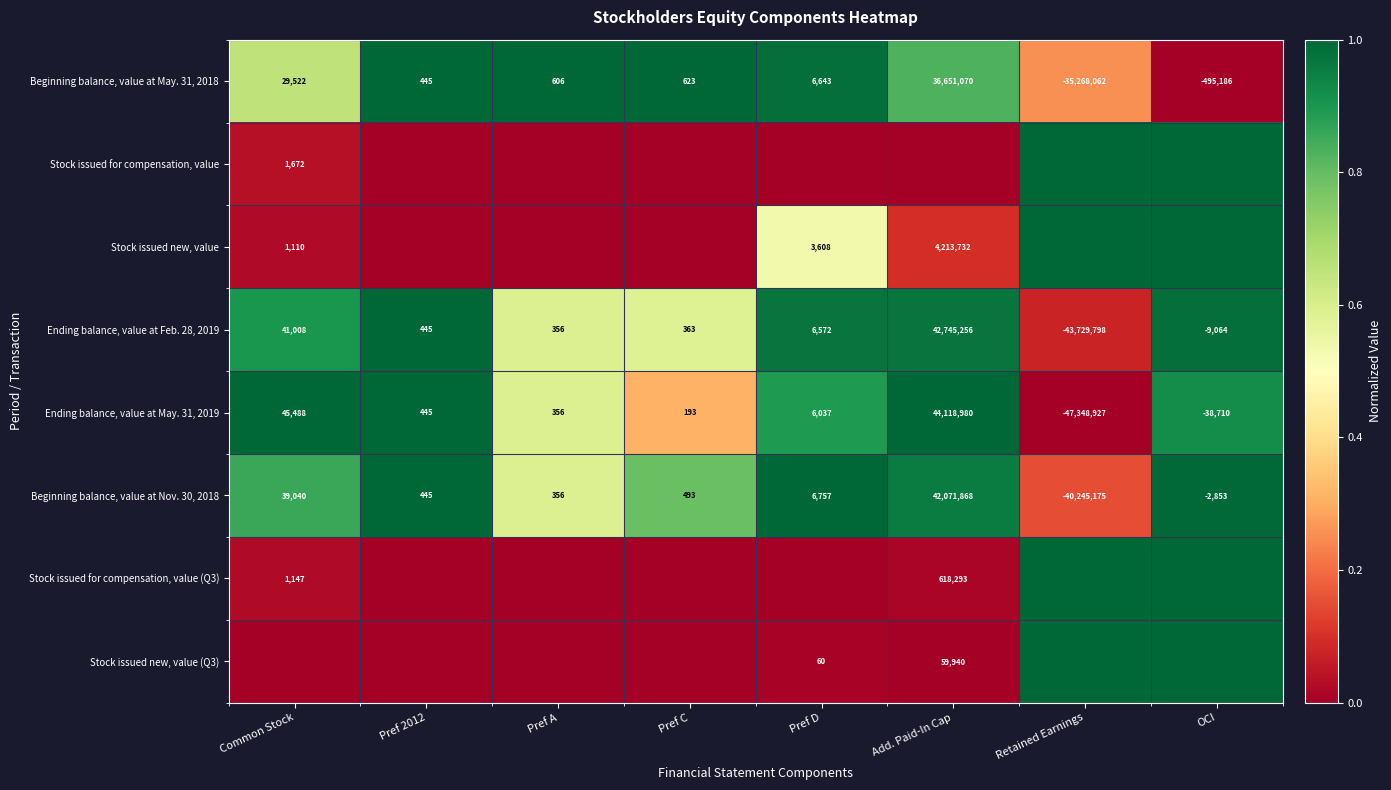

The value of Ending balance, value at May. 31, 2019 at Pref C is 344. True or false?

False